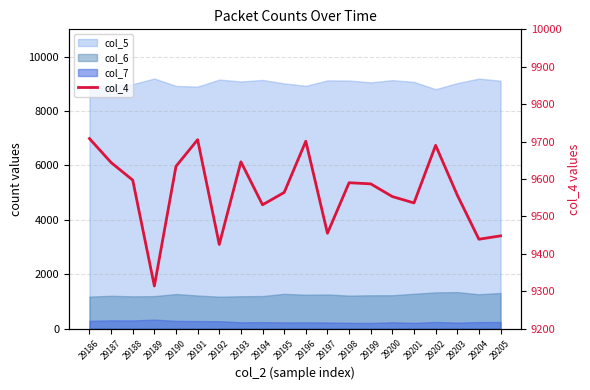

Where is the data nearest to the value 9511?

29194